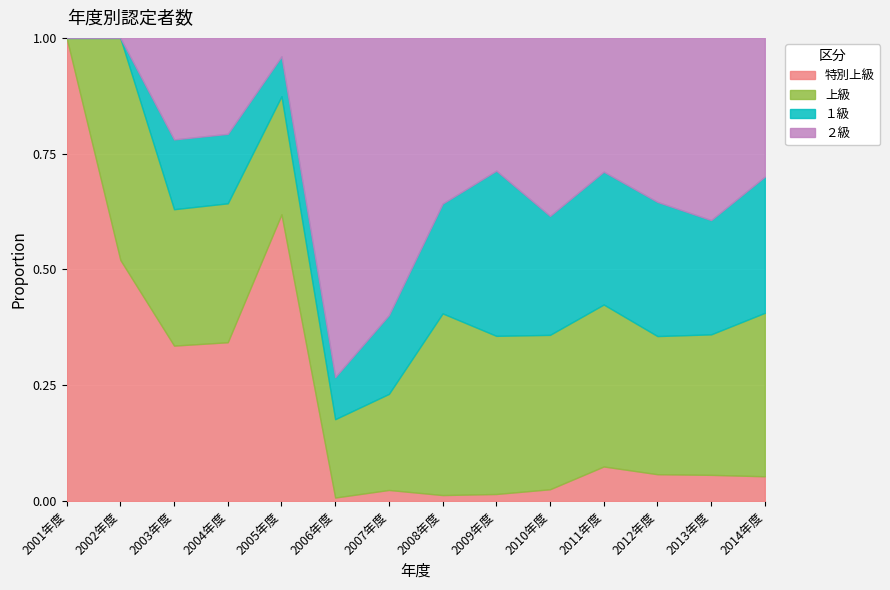

At how many categories does at least one series exceed 60?

12